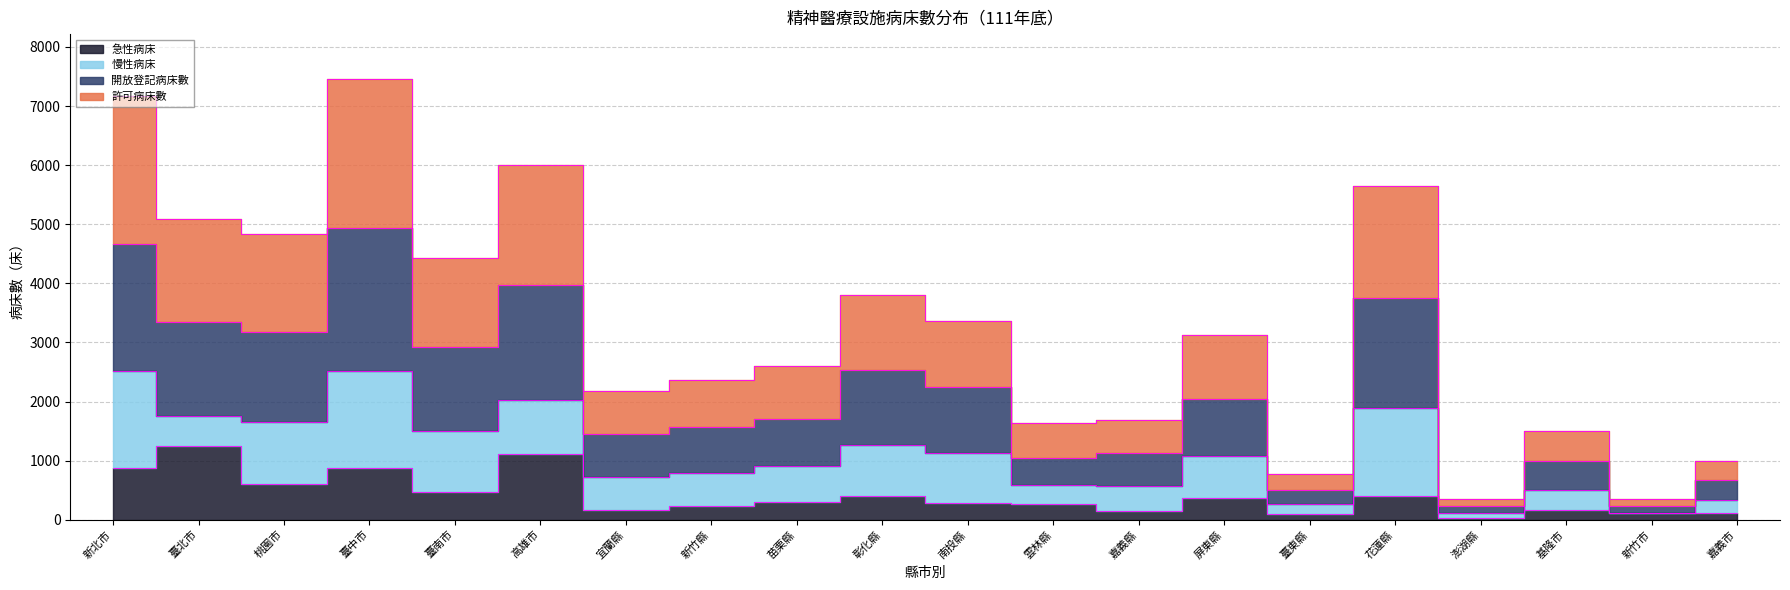

True or false: 許可病床數 and 開放登記病床數 cross at least once.

False